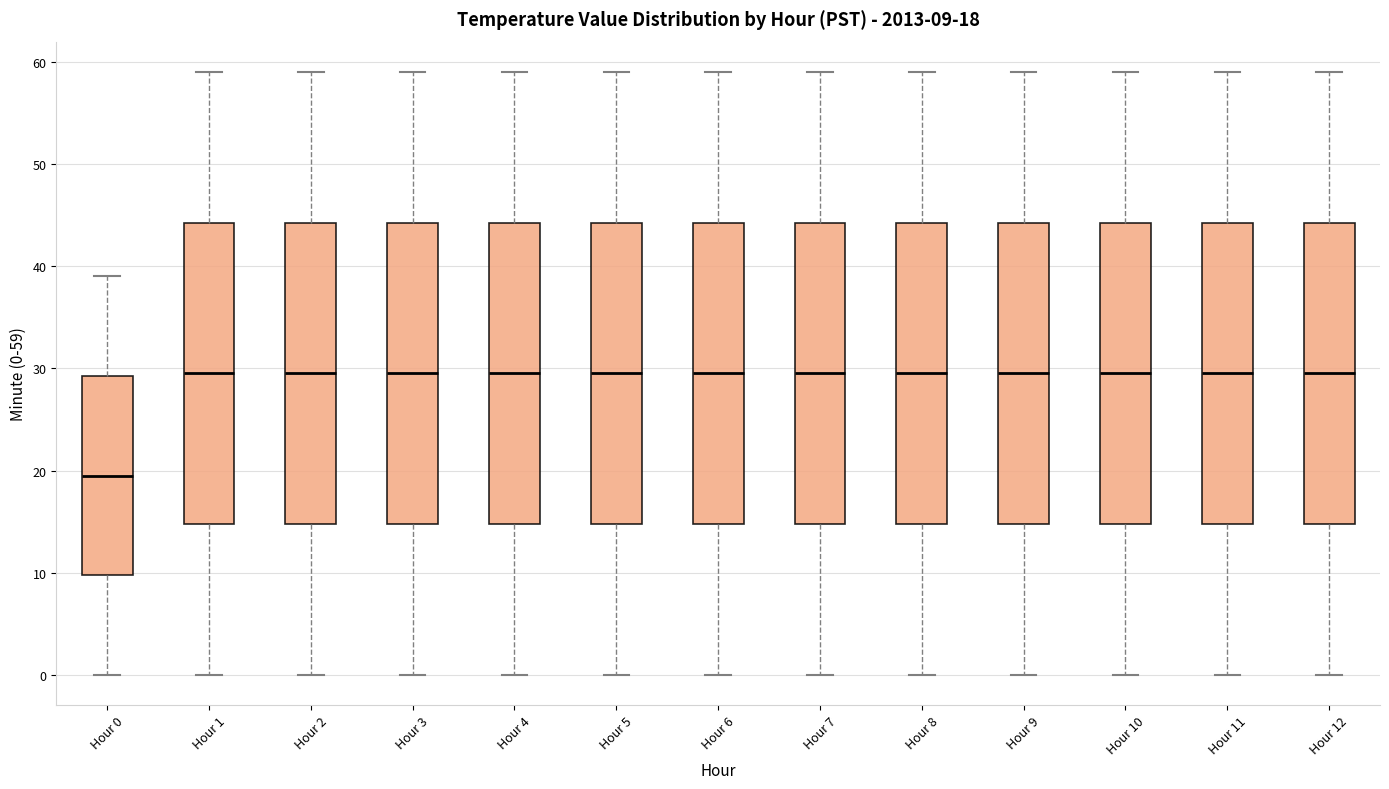

Which box's median line is the lowest?

Hour 0